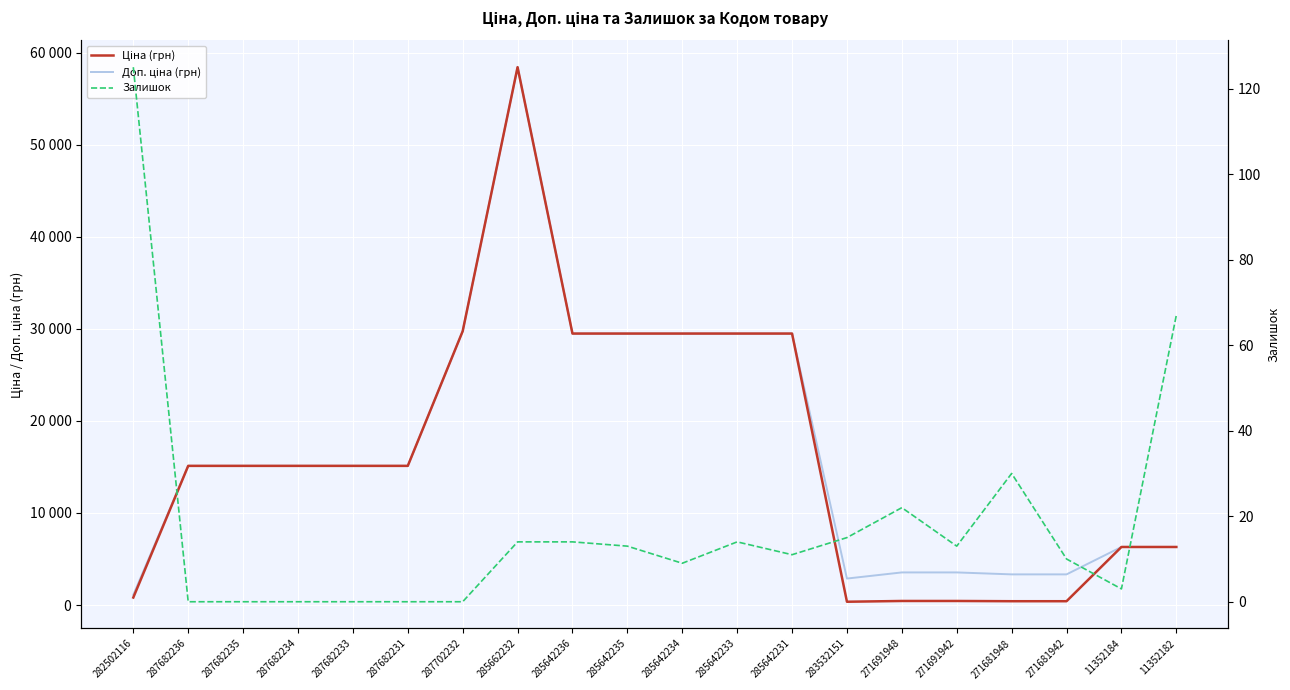

What are all the series names shown in the legend?

Ціна (грн), Доп. ціна (грн), Залишок